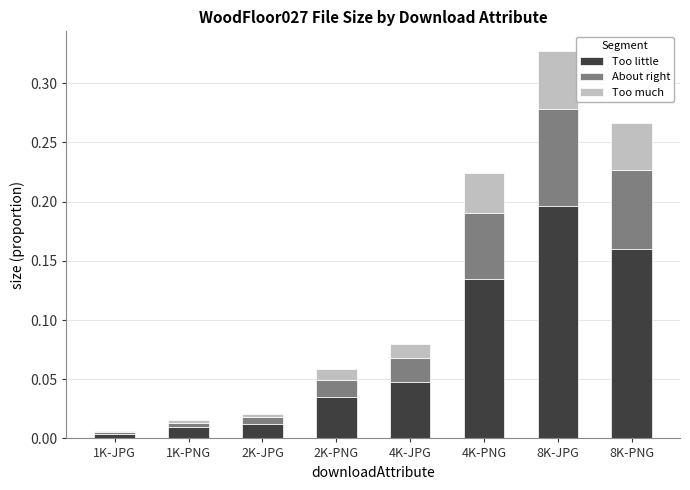

Is it true that Too little equals 0.0 at 1K-PNG?

True